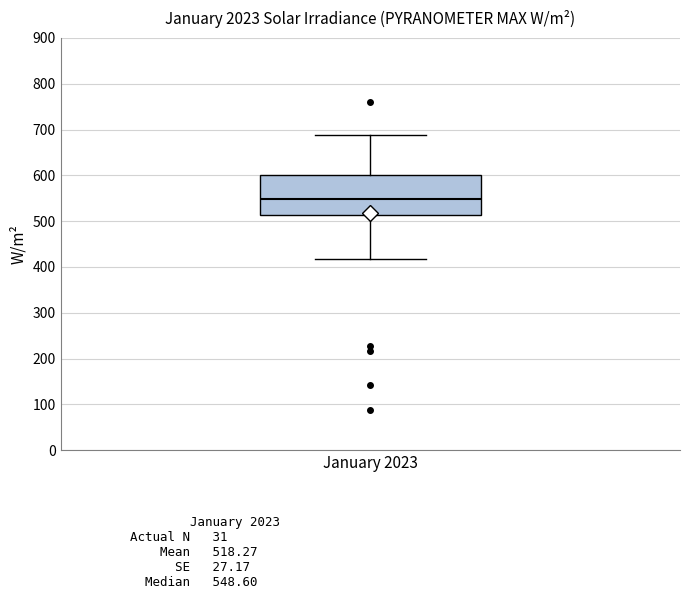

Transcribe this box plot: give where the median line is, the range the box spans, and where the two whiskers end, as read against the y-axis. The values are not printed on the chart, so give them approximately, as read against the axis.

median 550, box 510 to 600, whiskers 420 to 690